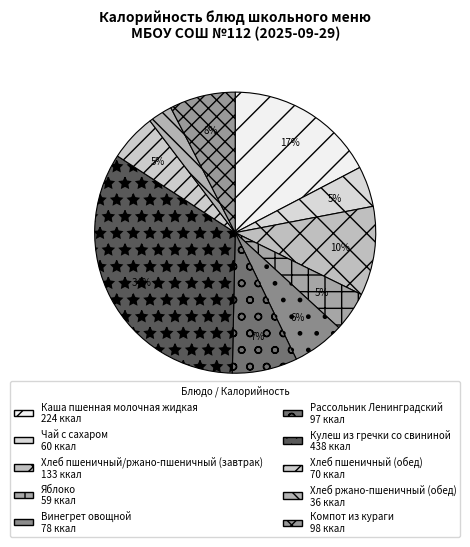

How many slices are in this pie chart?

10